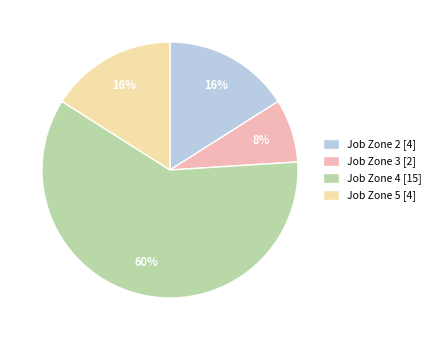

What is the ratio of the value at Job Zone 5 [4] to the value at Job Zone 4 [15]?

0.3